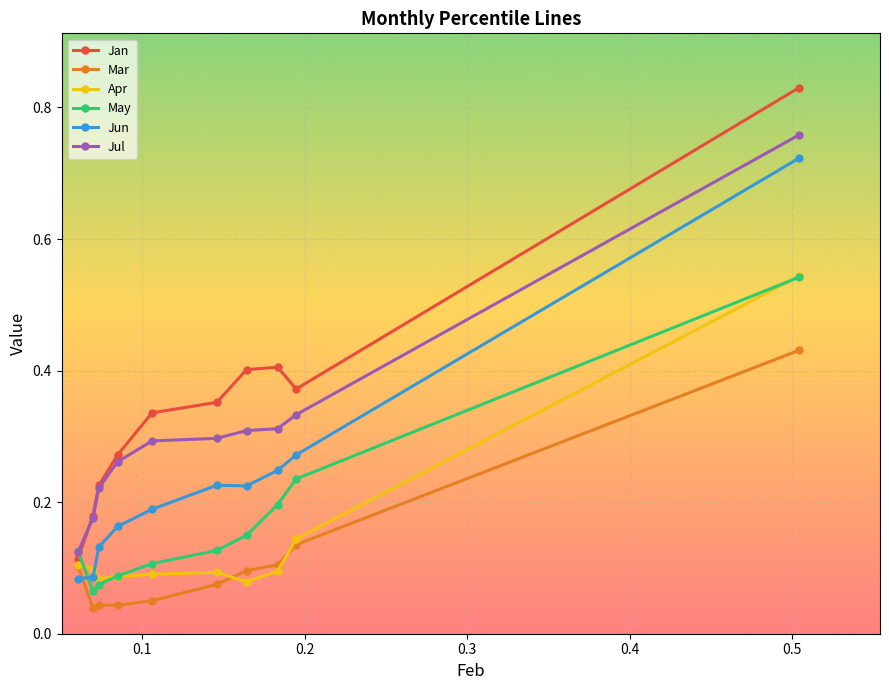

Does the chart have visible grid lines?

Yes